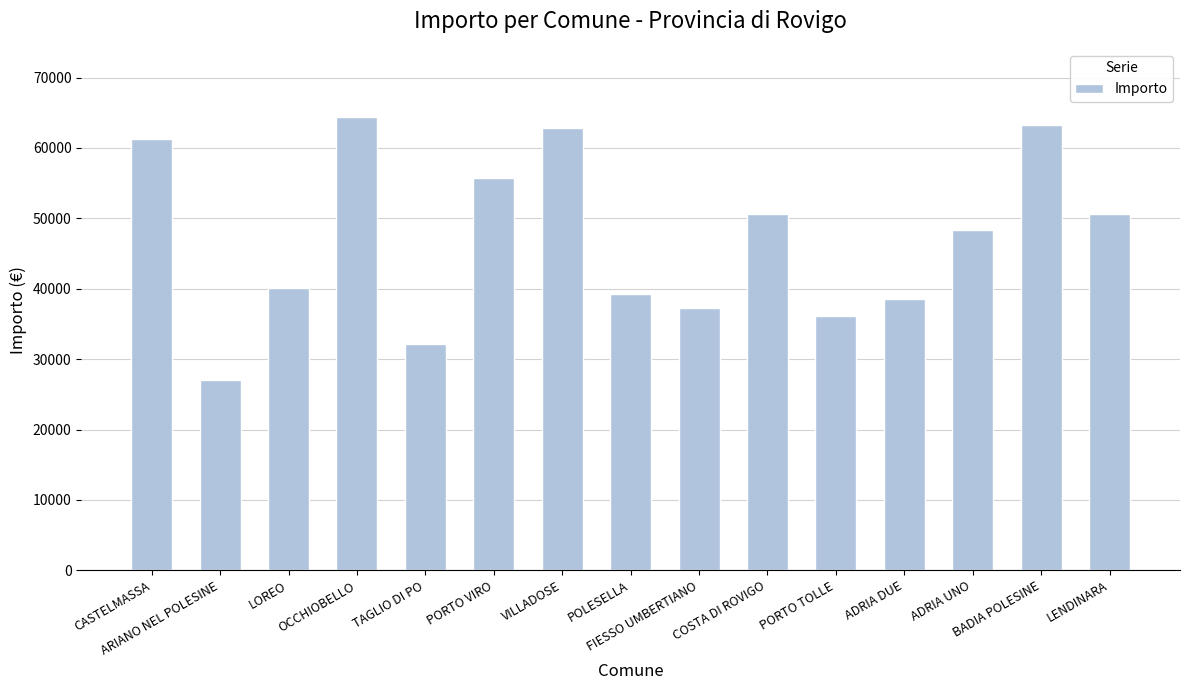

Is it true that the value at ADRIA UNO is 48314.9?

True